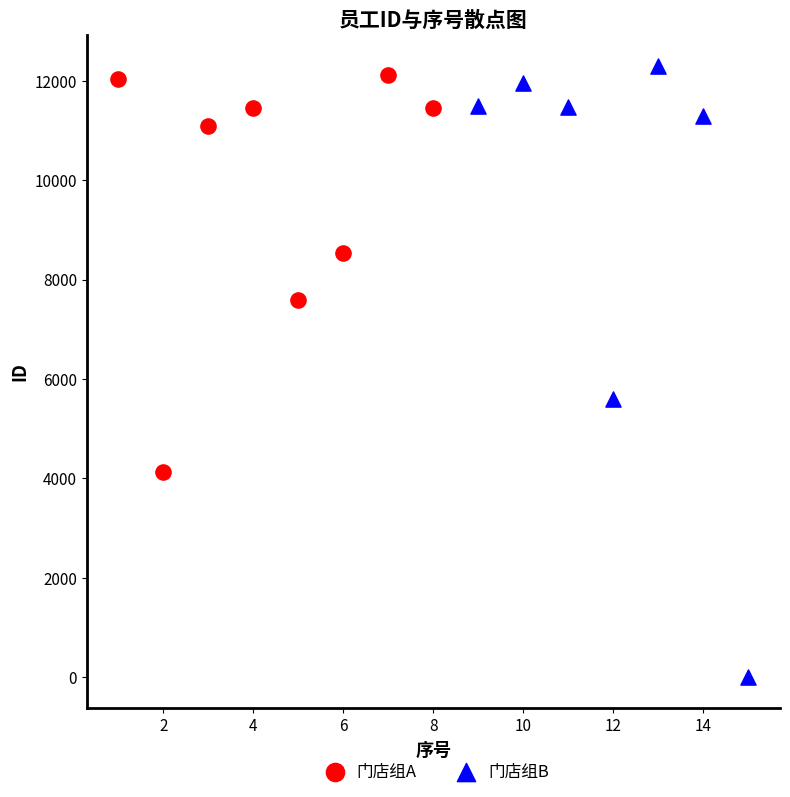

Which series has the widest spread of Y values?

门店组B